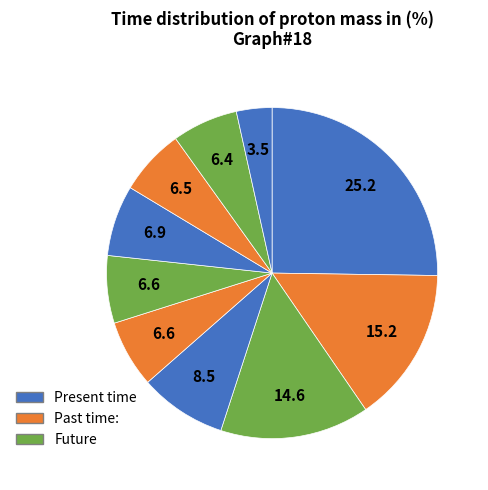

How many segments does this pie chart have?

10